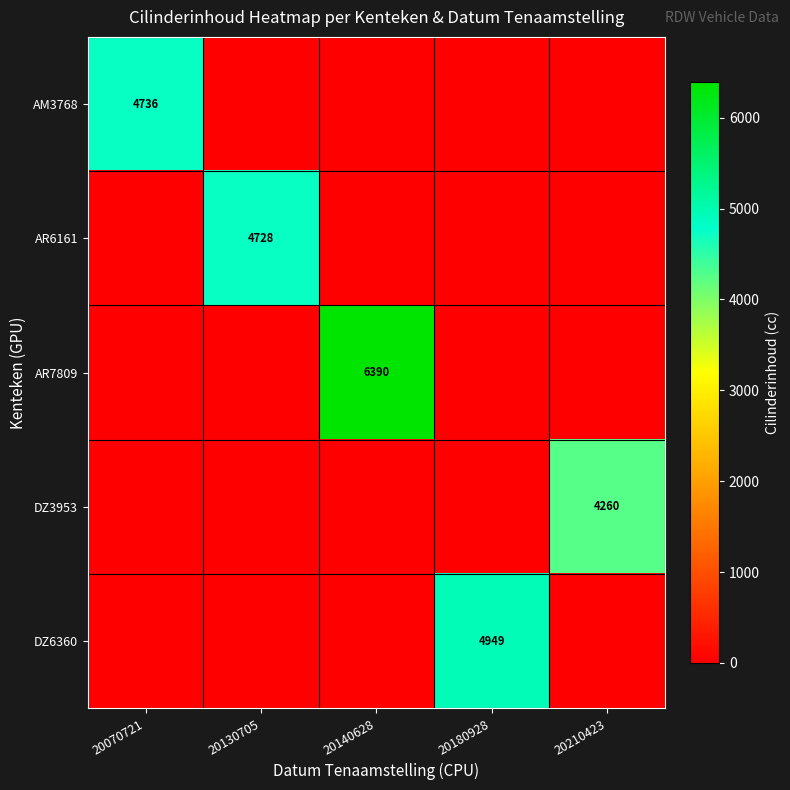

The value of AM3768 at 20070721 is 2766. True or false?

False